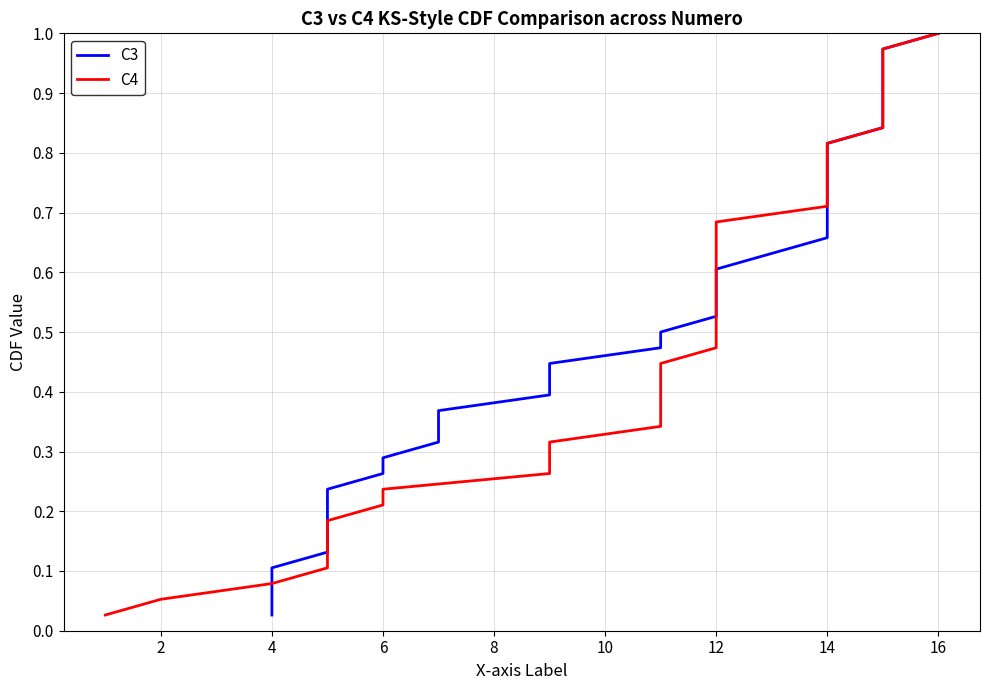

True or false: C3 has a value of 0.9 at 23.

False